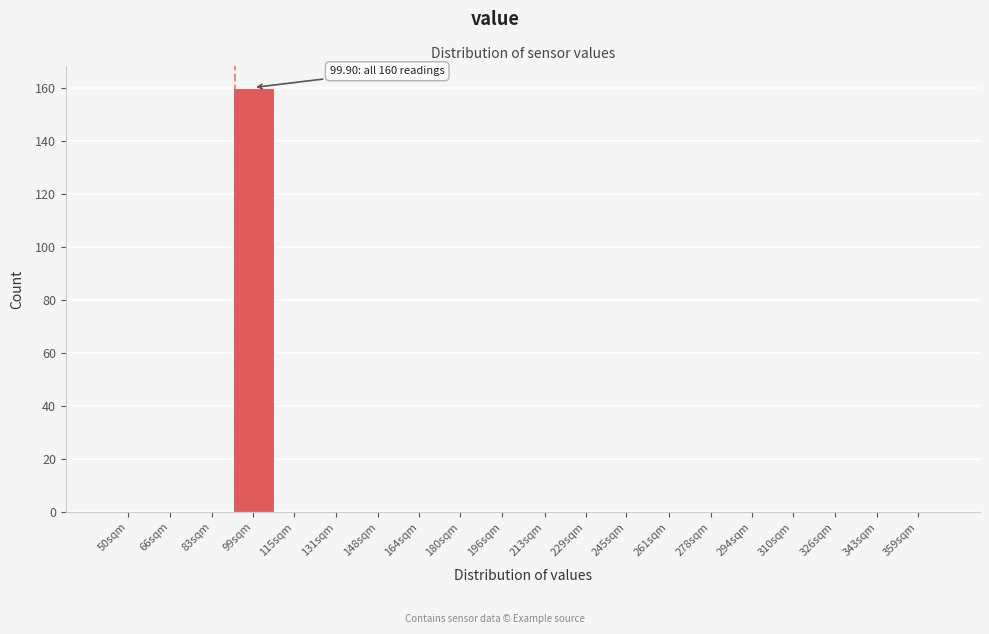

Reading right to left, extract all data points from this chart.

359sqm=0	343sqm=0	326sqm=0	310sqm=0	294sqm=0	278sqm=0	261sqm=0	245sqm=0	229sqm=0	213sqm=0	196sqm=0	180sqm=0	164sqm=0	148sqm=0	131sqm=0	115sqm=0	99sqm=160	83sqm=0	66sqm=0	50sqm=0